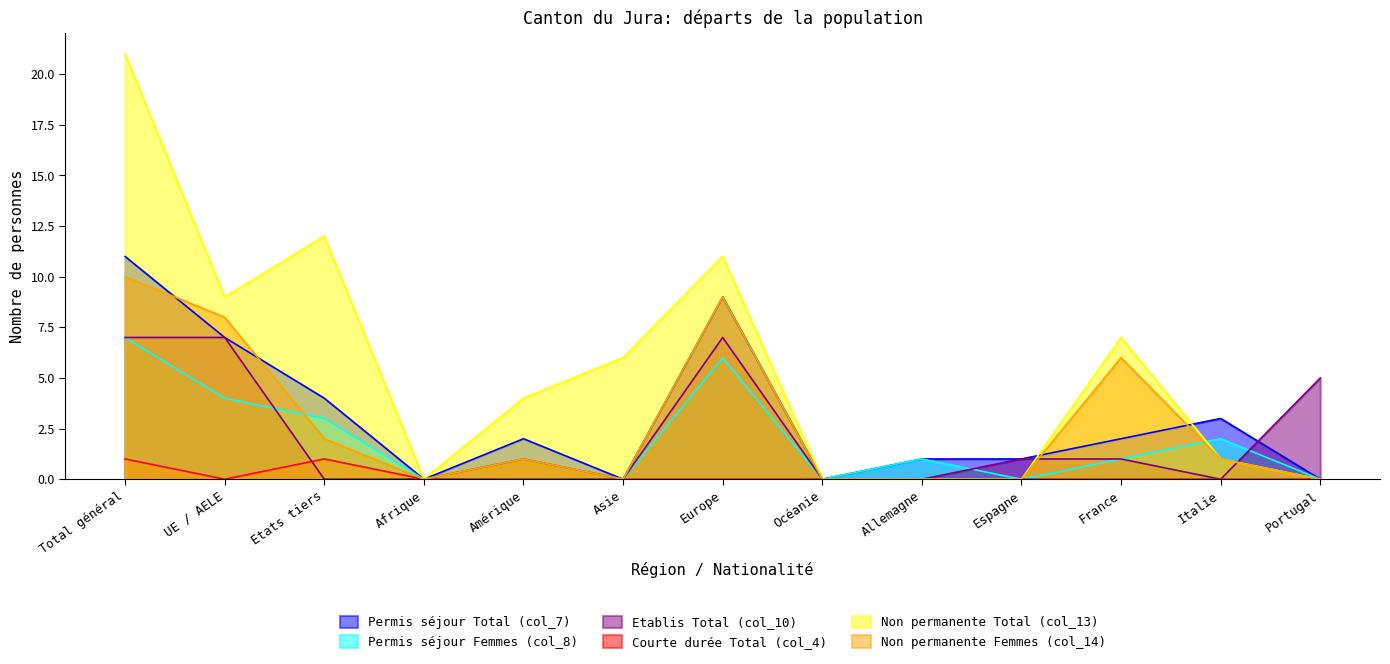

Count the Permis séjour Femmes (col_8) values in the range 0 to 3.

10